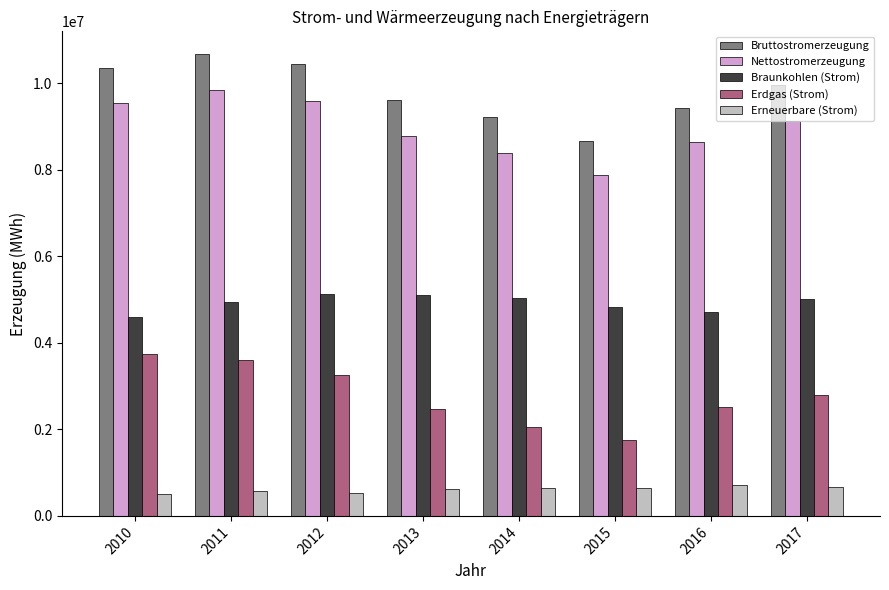

What is the difference between the highest and lowest values at 2013?

8992241